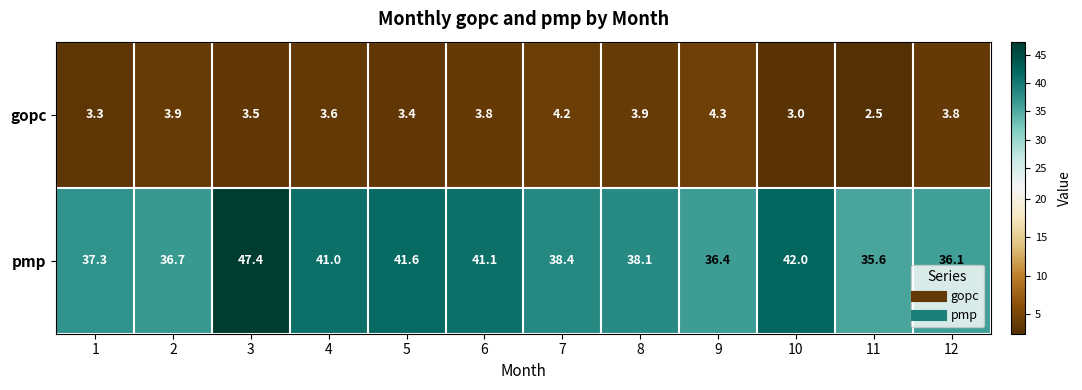

At which category does the chart reach its minimum across all series?

11